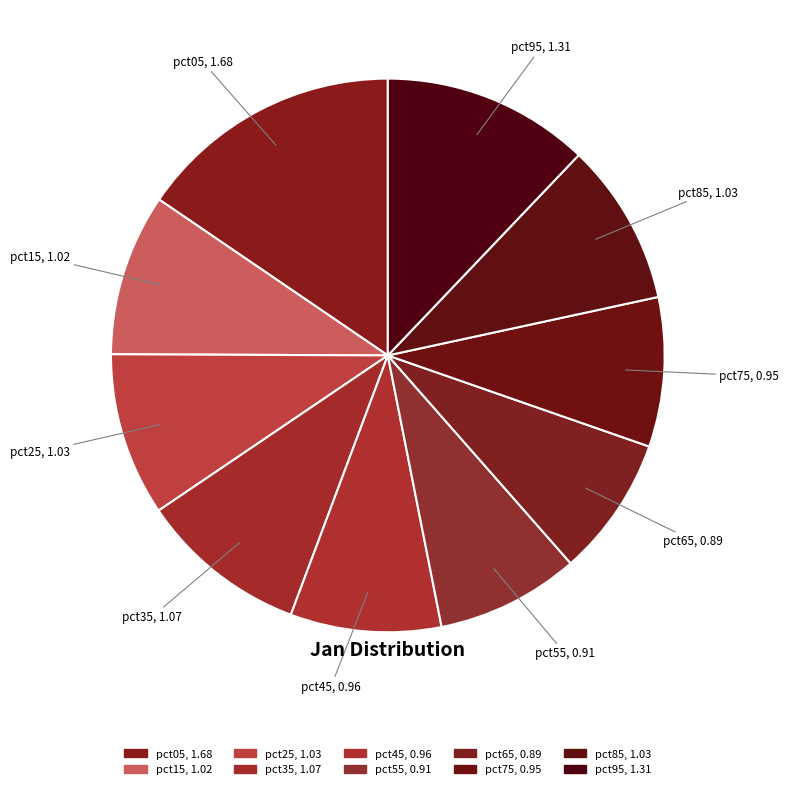

The pct05 slice represents 2% of the pie. True or false?

False